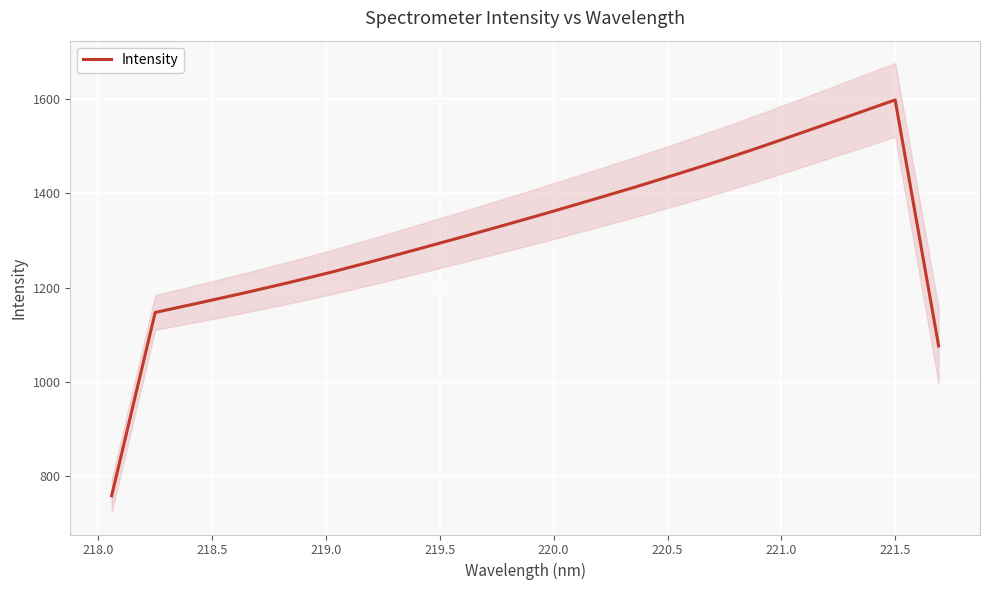

Is this an area chart (filled region under the line)?

No